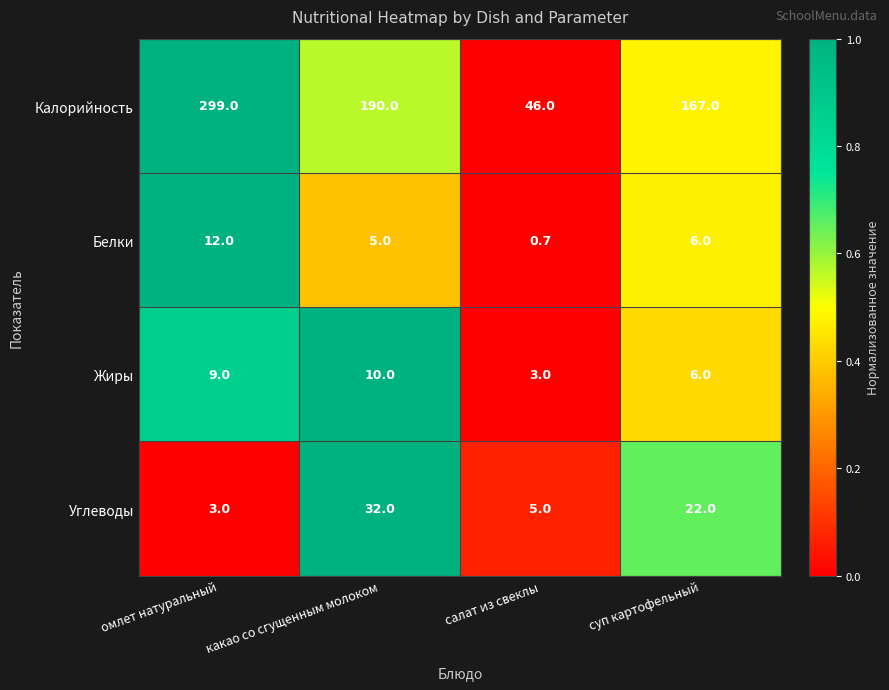

What is the average value of the Жиры series?

7.0